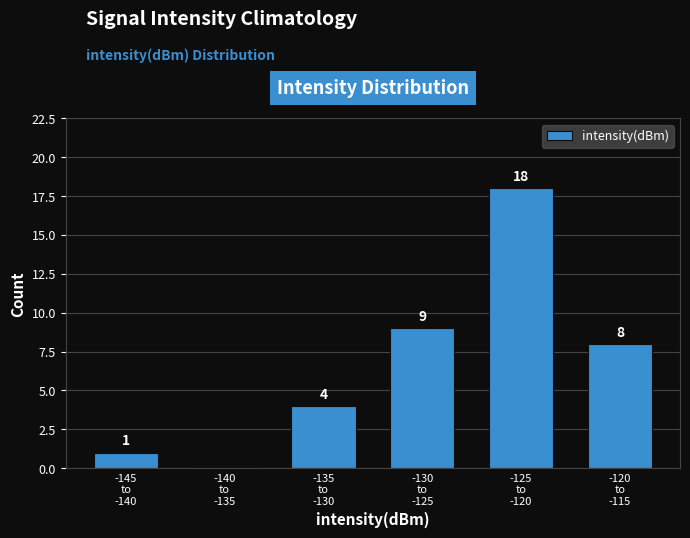

What is the greatest value displayed?

18